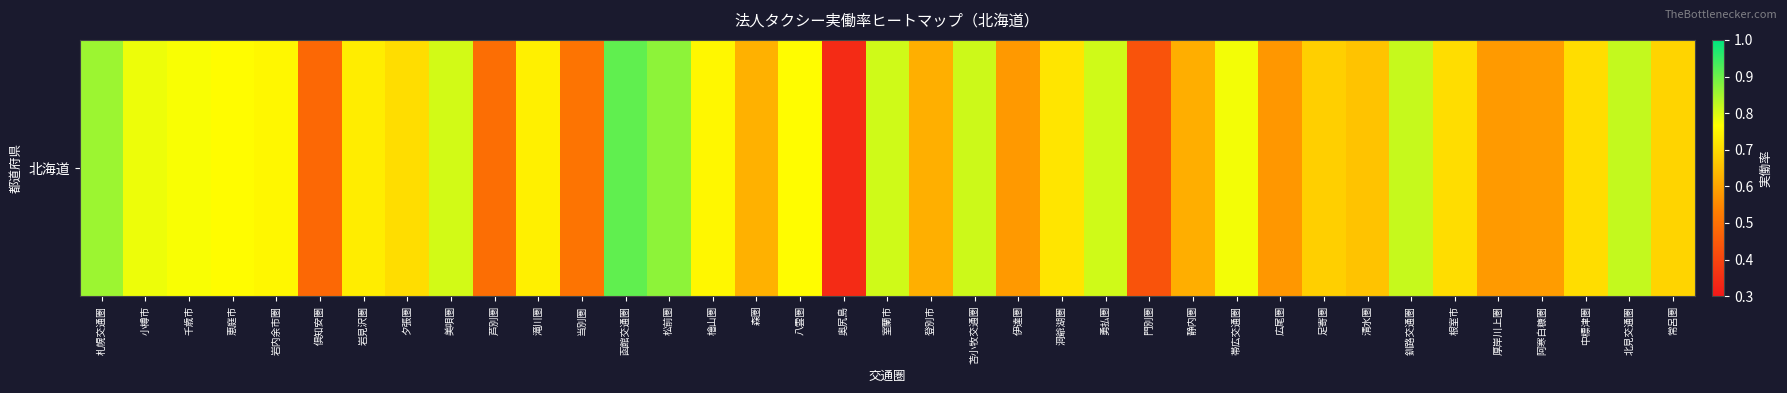

Reading left to right, list all the values displayed in this chart.

札幌交通圏=0.9	小樽市=0.8	千歳市=0.8	恵庭市=0.8	岩内余市圏=0.8	倶知安圏=0.5	岩見沢圏=0.7	夕張圏=0.7	美唄圏=0.8	芦別圏=0.5	滝川圏=0.7	当別圏=0.5	函館交通圏=0.9	松前圏=0.9	檜山圏=0.8	森圏=0.6	八雲圏=0.8	奥尻島=0.3	室蘭市=0.8	登別市=0.6	苫小牧交通圏=0.8	伊達圏=0.6	洞爺湖圏=0.7	勇払圏=0.8	門別圏=0.4	静内圏=0.6	帯広交通圏=0.8	広尾圏=0.6	足寄圏=0.7	清水圏=0.7	釧路交通圏=0.8	根室市=0.7	厚岸川上圏=0.6	阿寒白糠圏=0.6	中標津圏=0.7	北見交通圏=0.8	常呂圏=0.7